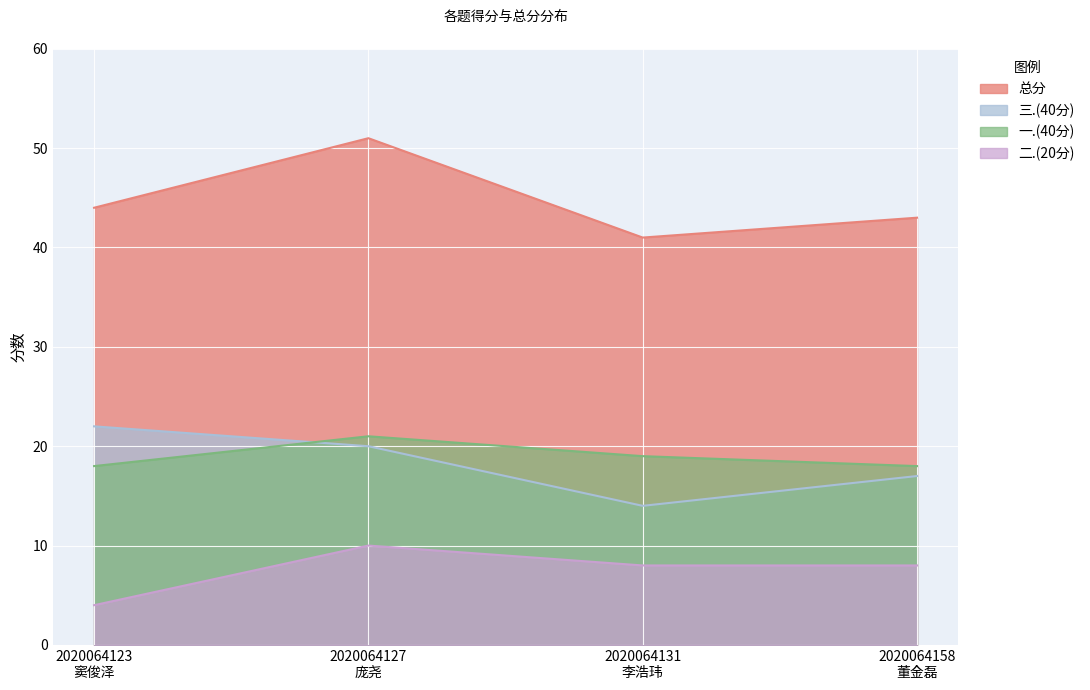

Where is the first local maximum for 二.(20分)?

2020064127
庞尧